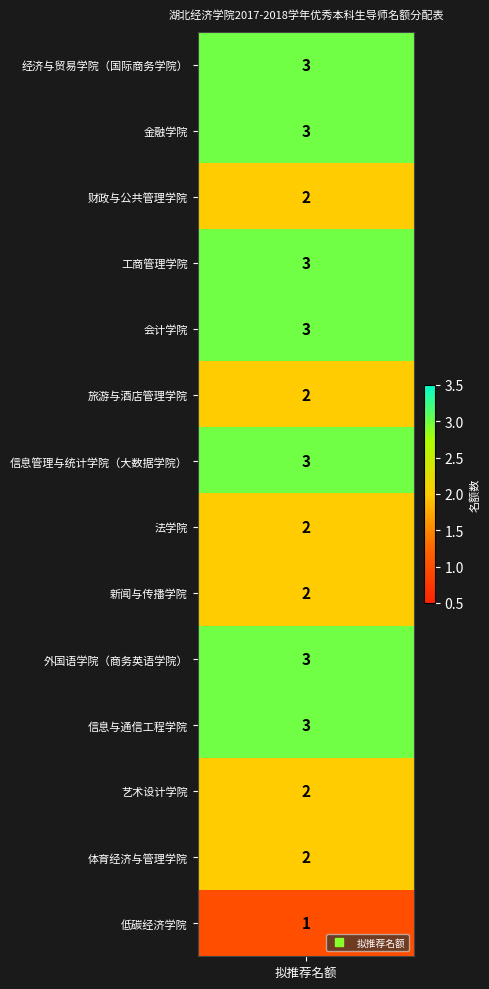

Which label corresponds to the smallest value in the chart?

低碳经济学院